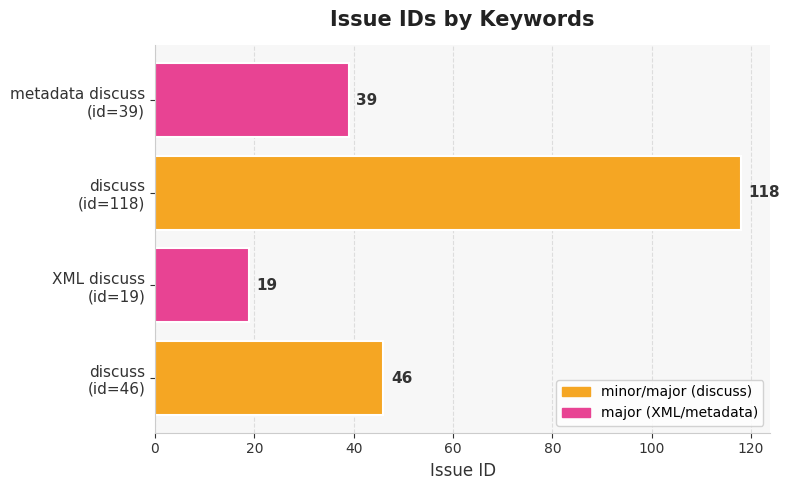

What is the maximum value shown in the chart?

118